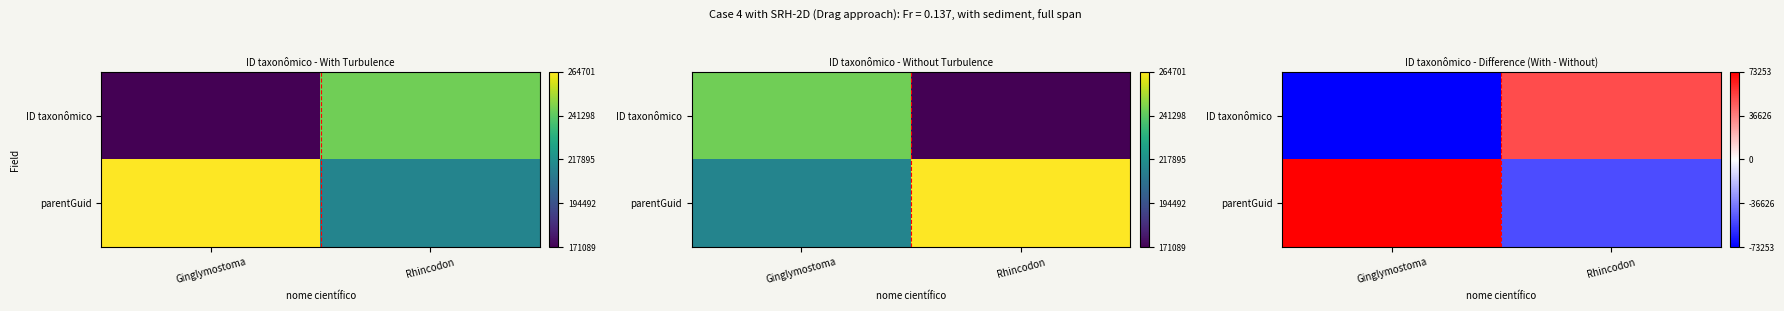

What is the sum of all ID taxonômico values?

-21916